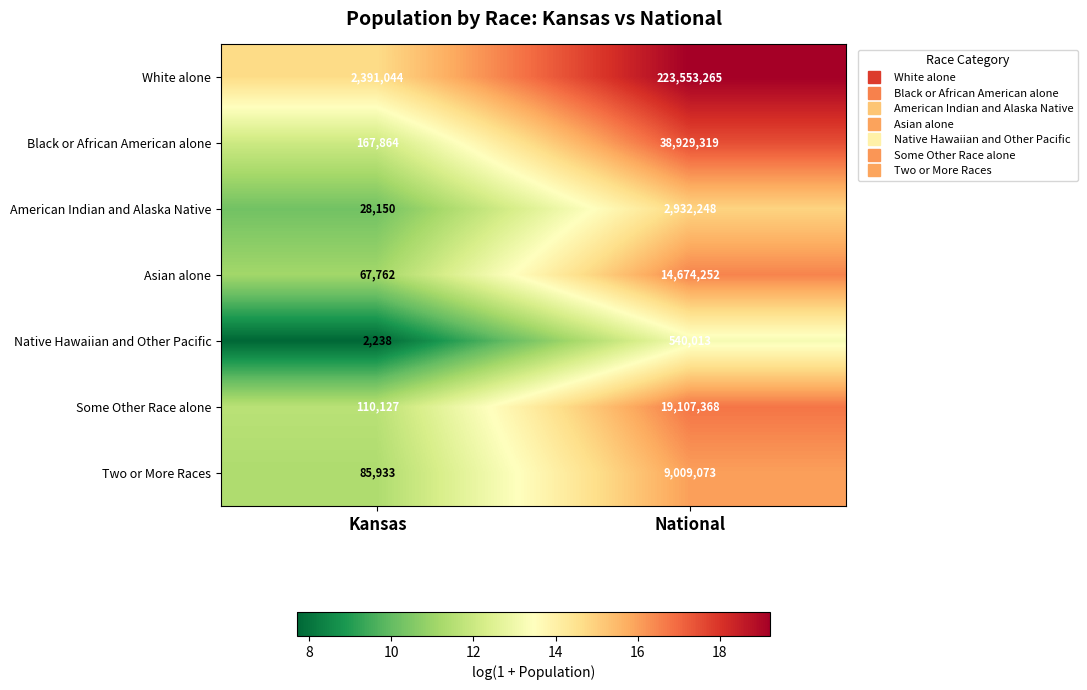

Which series has the largest total across all categories?

White alone